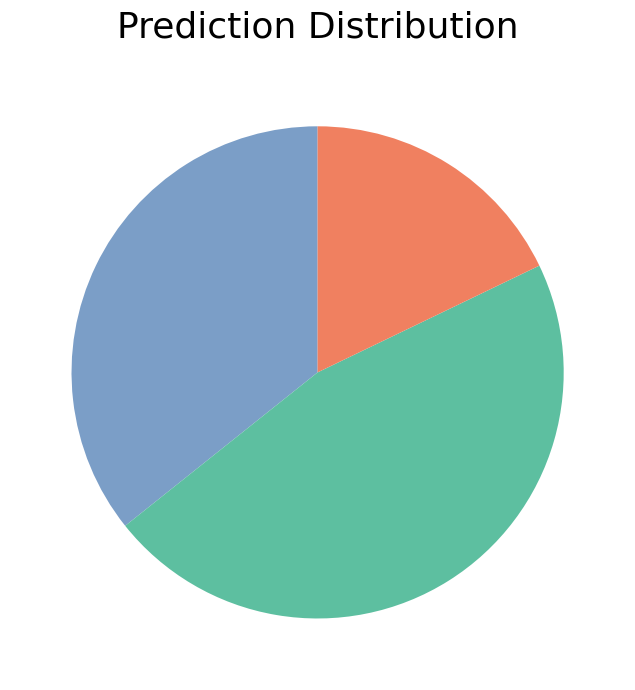

Does any single category account for the majority?

No